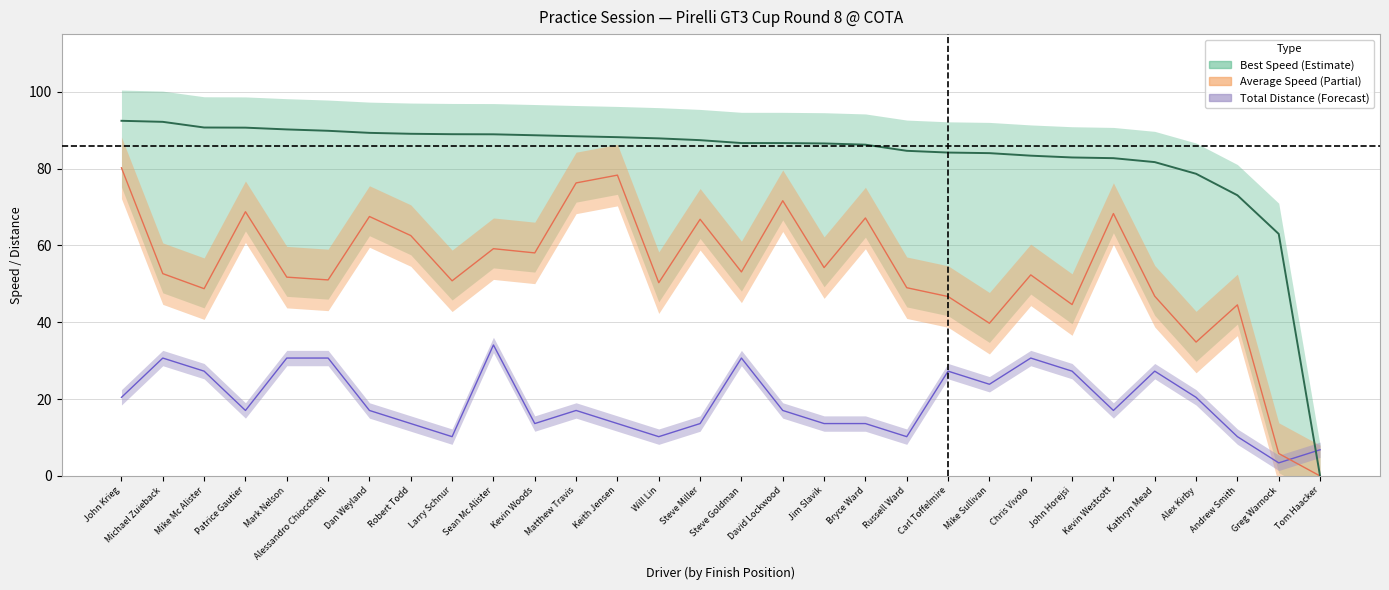

What is the greatest value displayed?

92.4